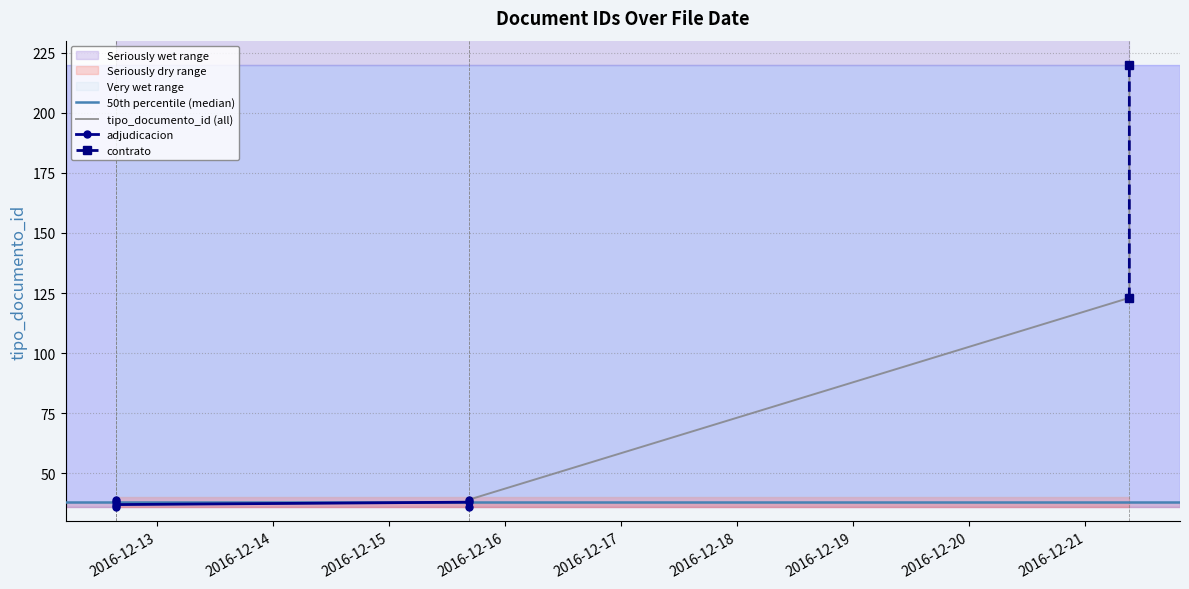

At which label is the value closest to 128?

2016-12-21 09:04:34